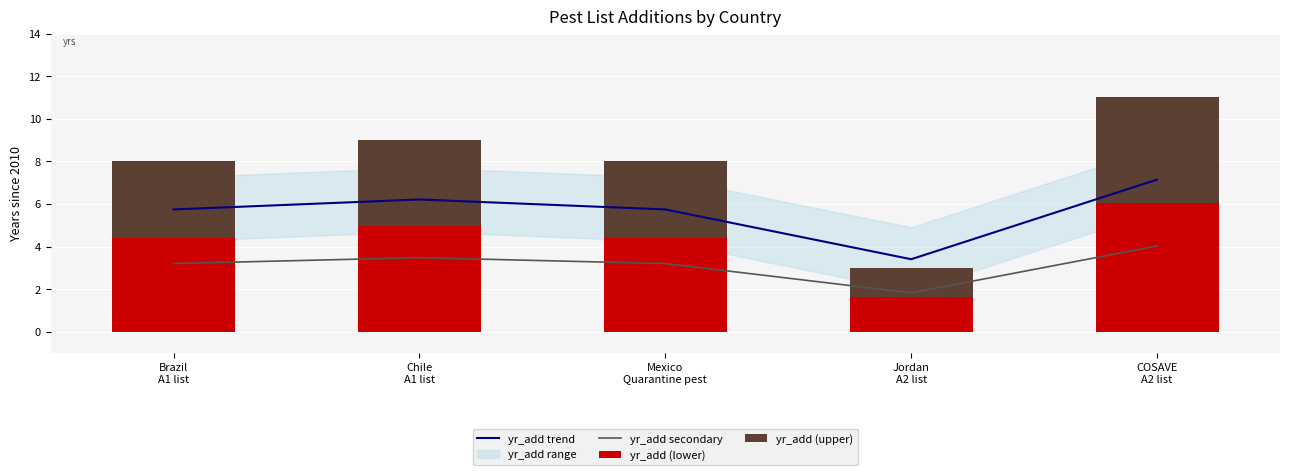

What is the difference between the yr_add (lower) values at COSAVE
A2 list and Brazil
A1 list?

1.7